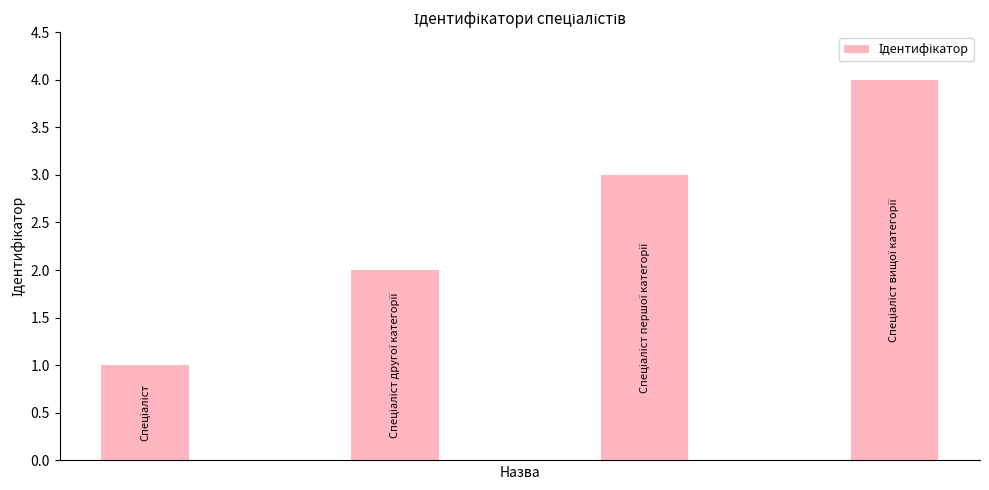

What is the sum of all values?

10